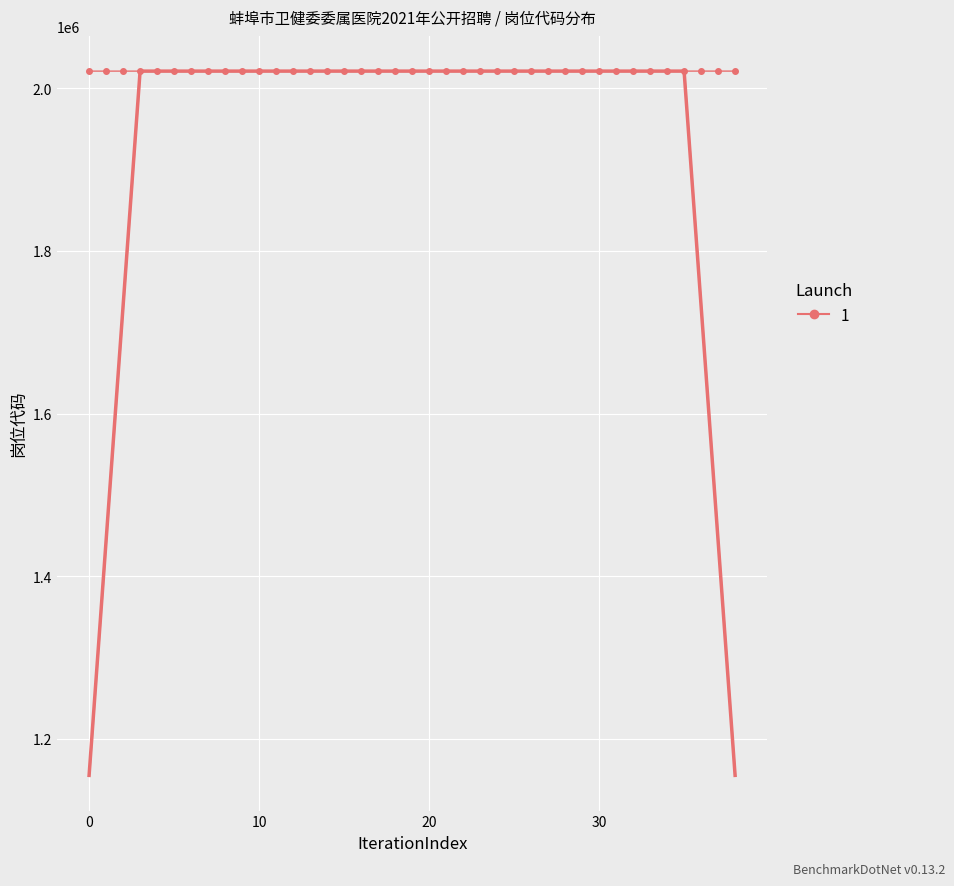

What is the difference between the second highest and second lowest values?

29